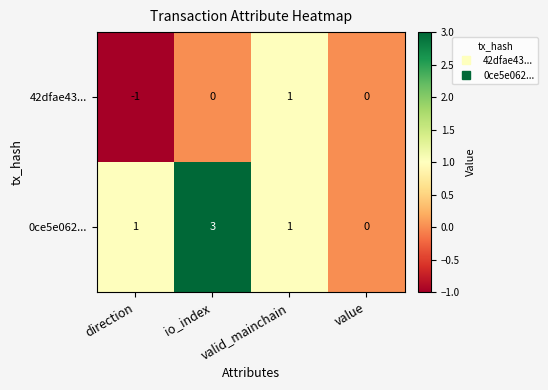

At how many categories does at least one series exceed 2?

1